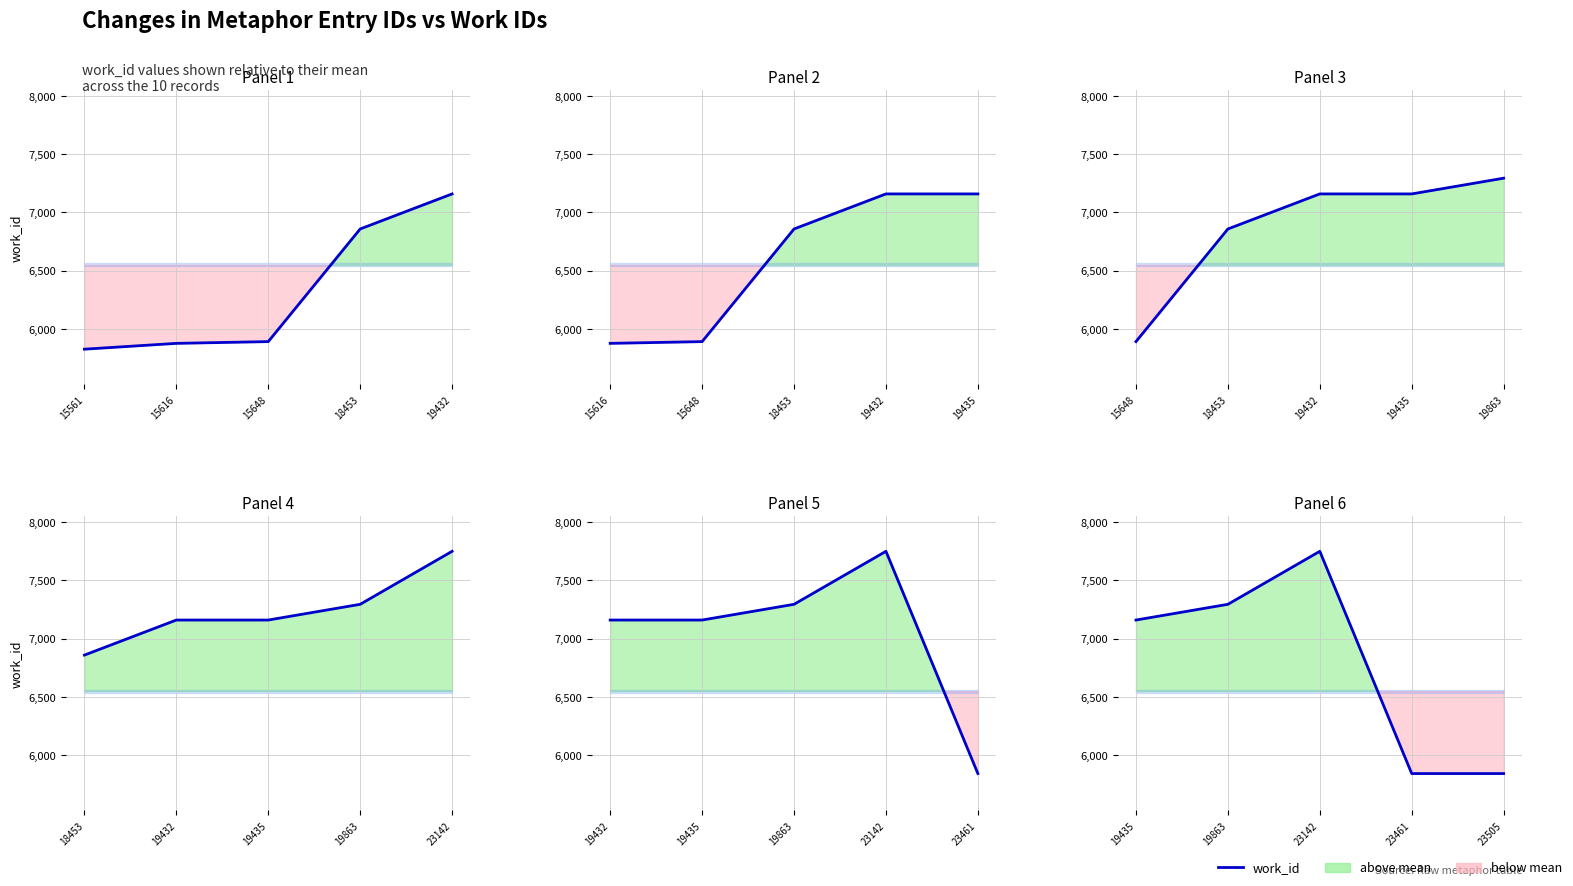

The value at 19435 is 10523. True or false?

False